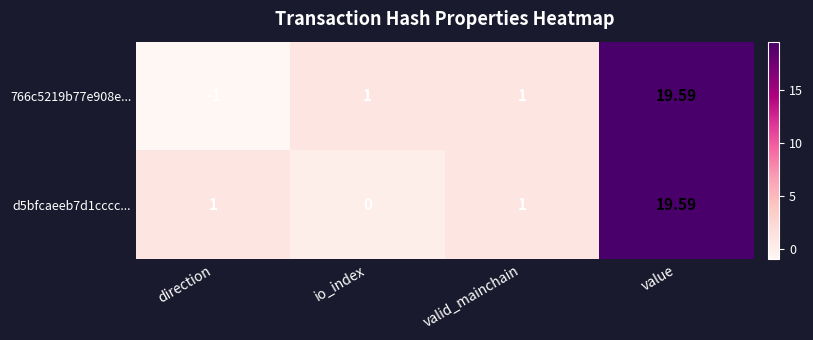

At which label does 766c5219b77e908e... reach its minimum?

direction